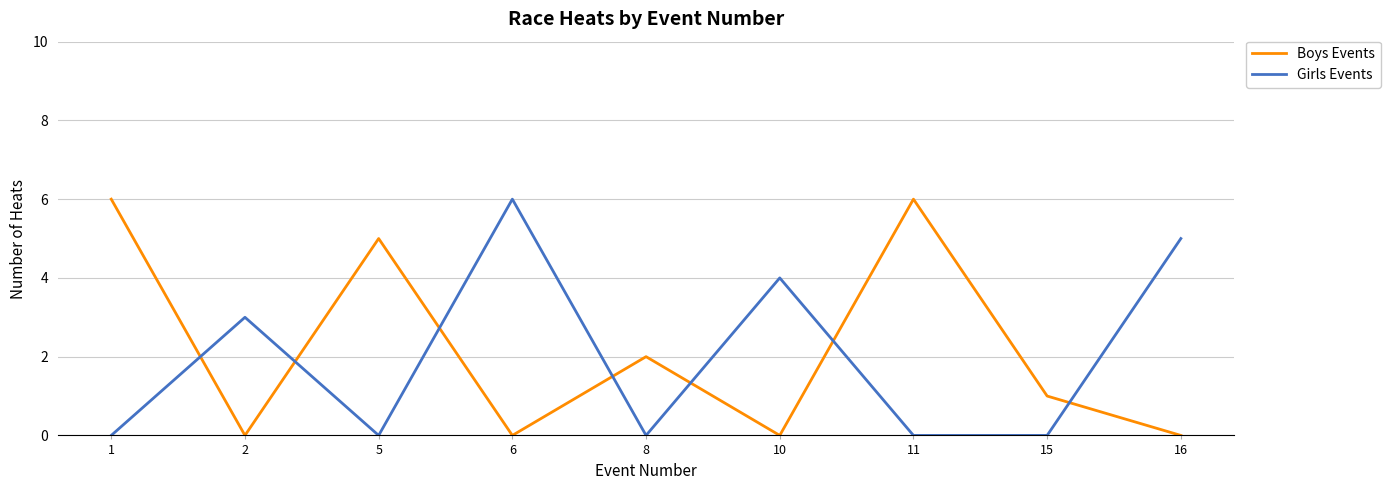

What is the difference between the maximum and minimum values in the Boys Events series?

6